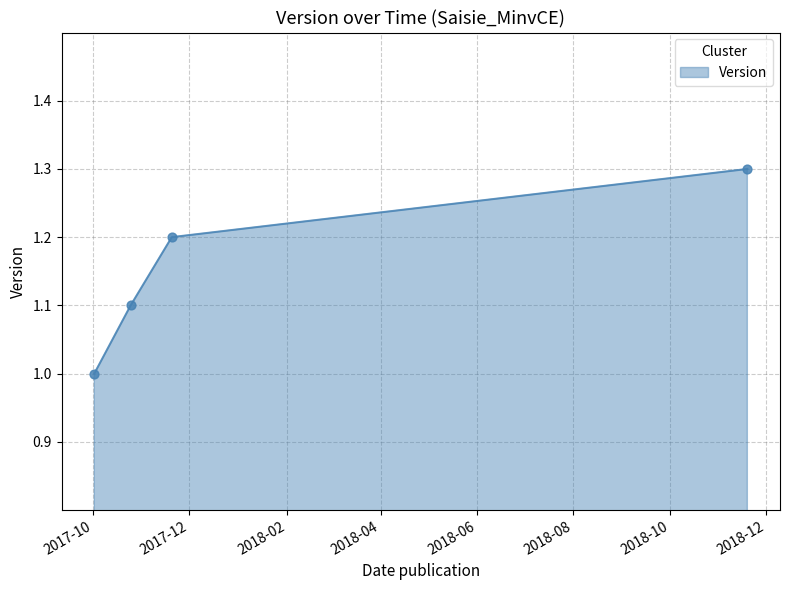

True or false: there are more than 2 points higher than both neighbors.

False